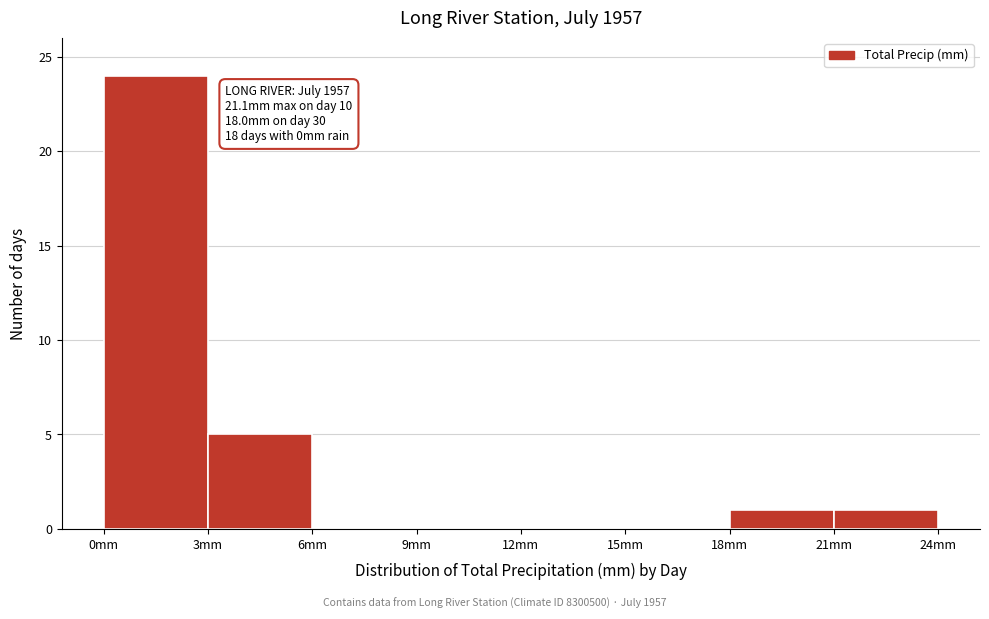

Over which range of the x-axis is the bar tallest?

0 to 3